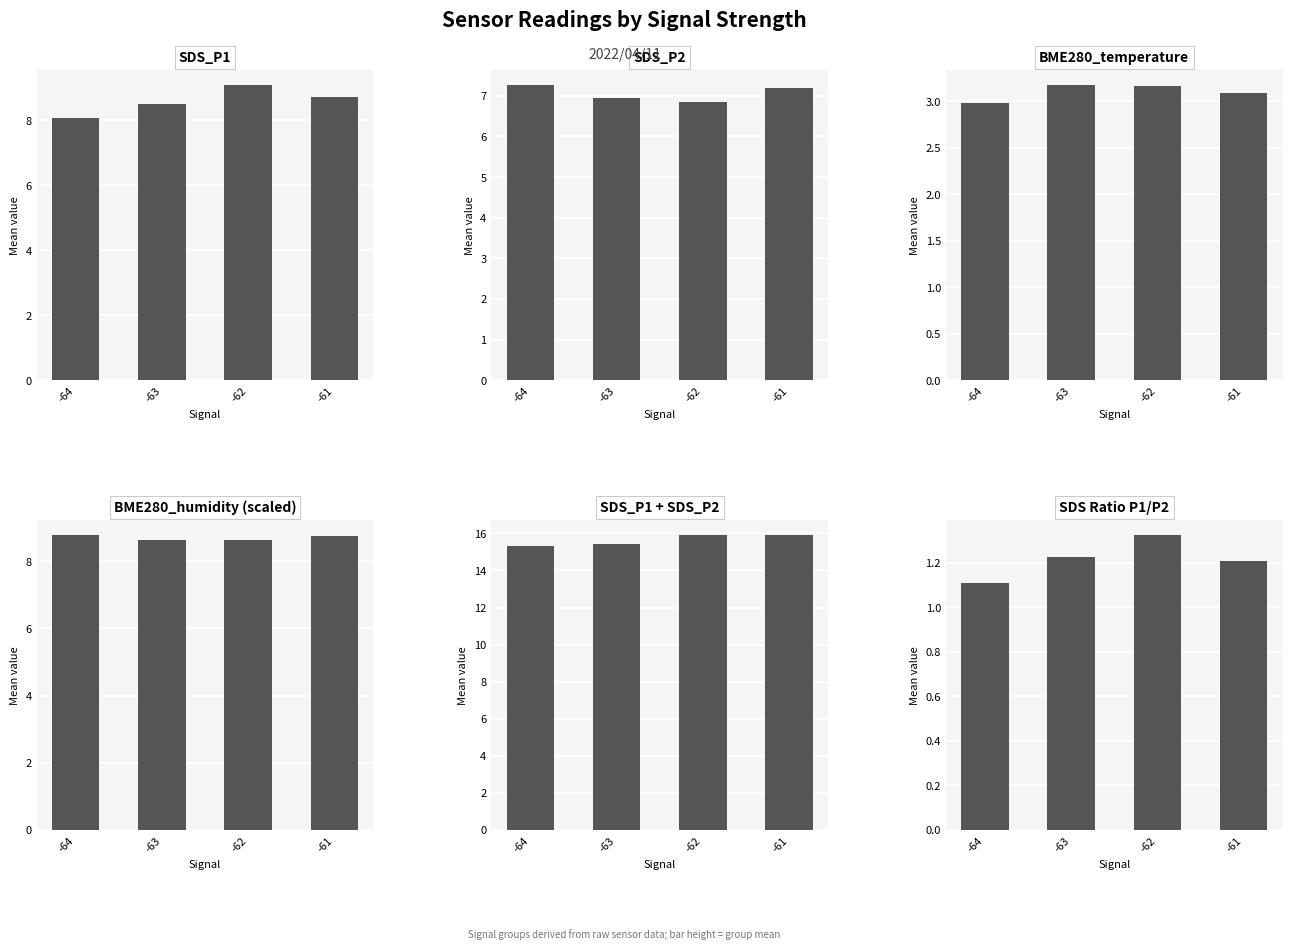

What is the sum of the BME280_temperature values at -64 and -61?

6.1